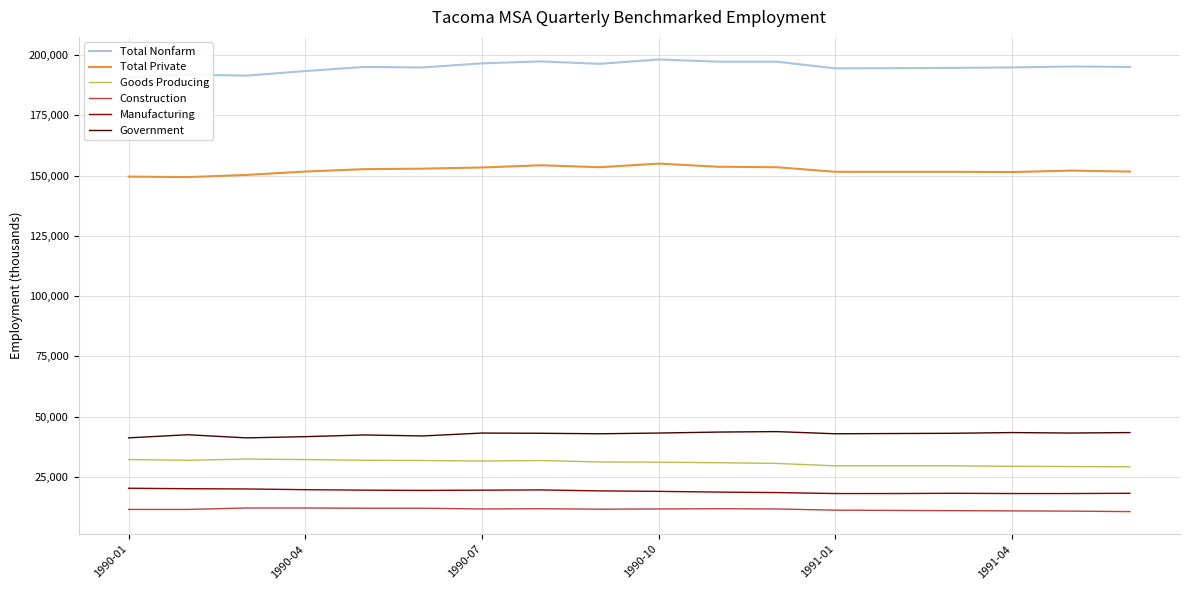

How many values in the Government series exceed 43100?

7